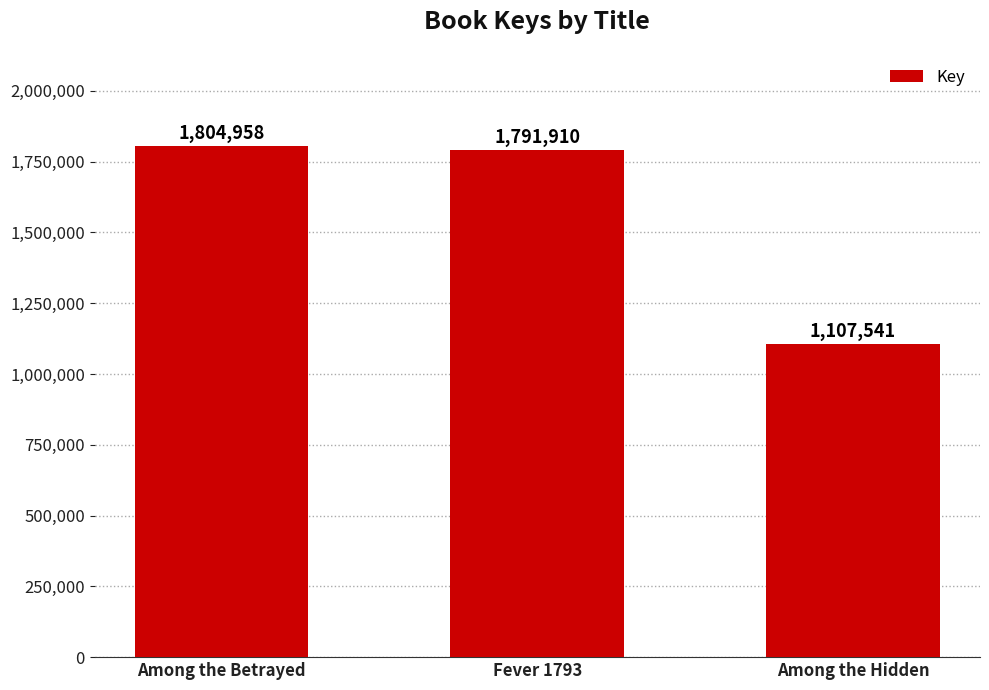

What is the label of the 3rd bar from the left?

Among the Hidden